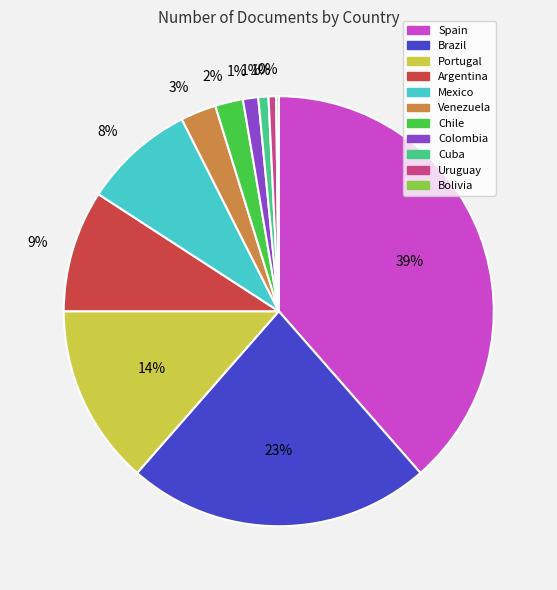

To the nearest percent, what portion does Portugal represent?

14%